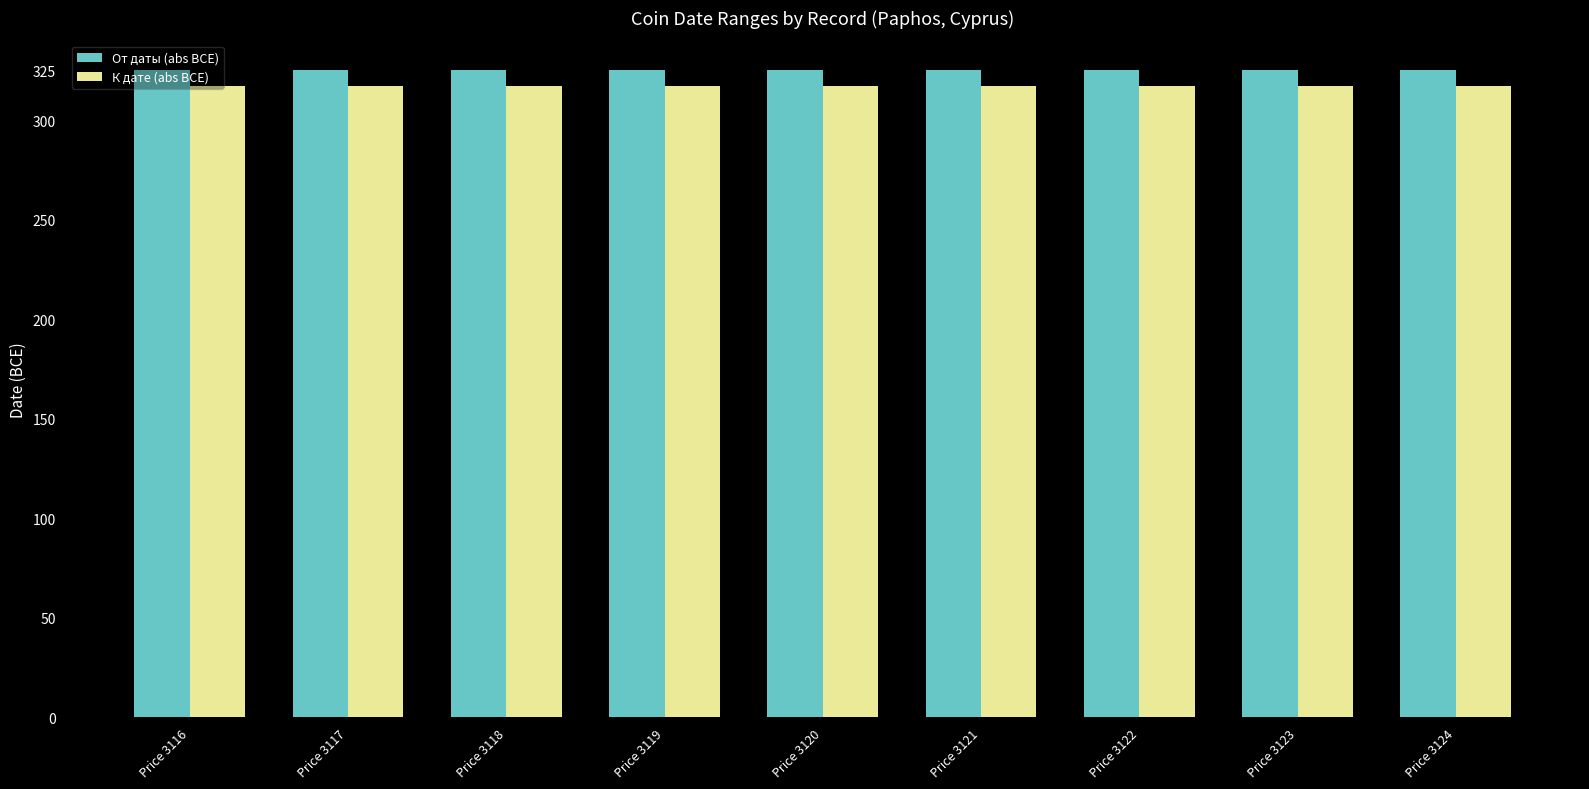

What is the value of the К дате (abs BCE) bar at the 1st from the left?

317